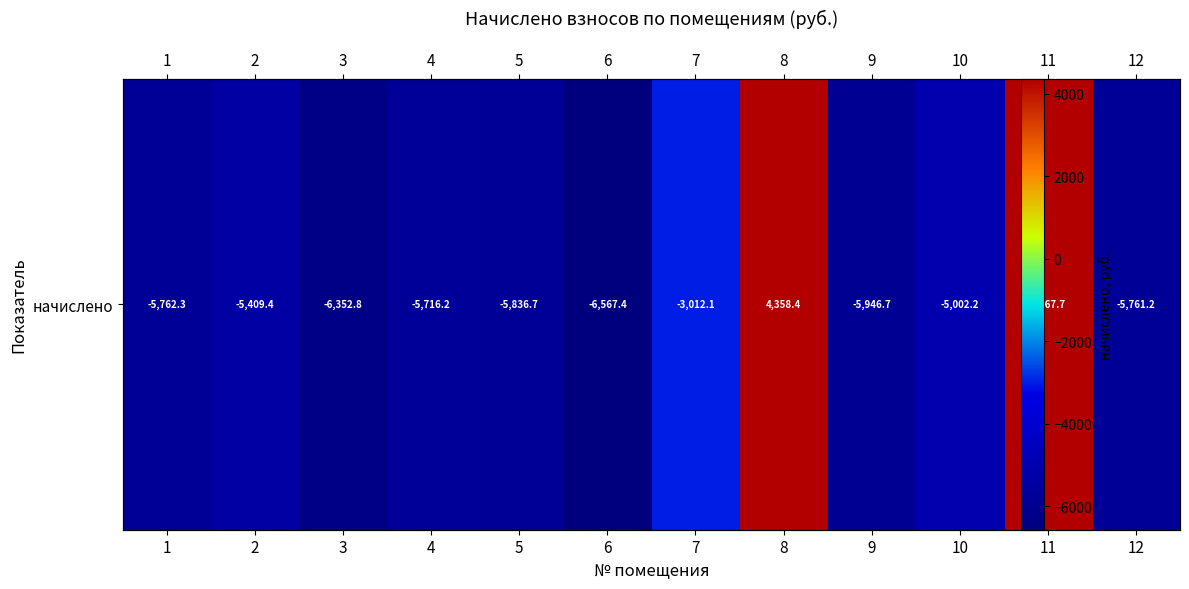

How many distinct data groups are displayed?

1